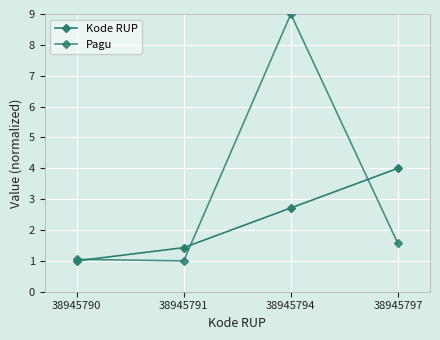

How many categories are shown in the chart?

4